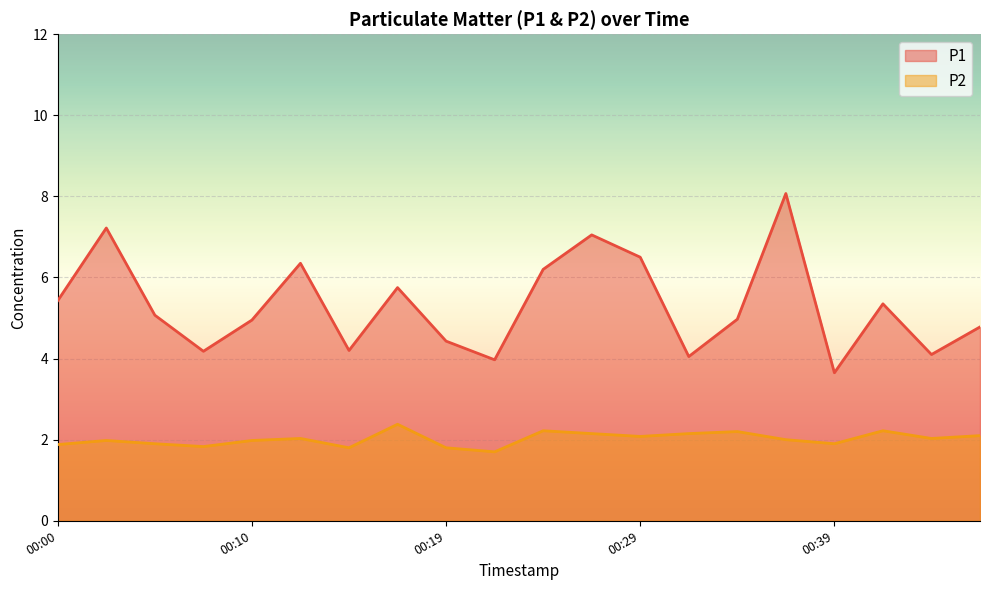

The value of P2 at 00:29 is 3.5. True or false?

False